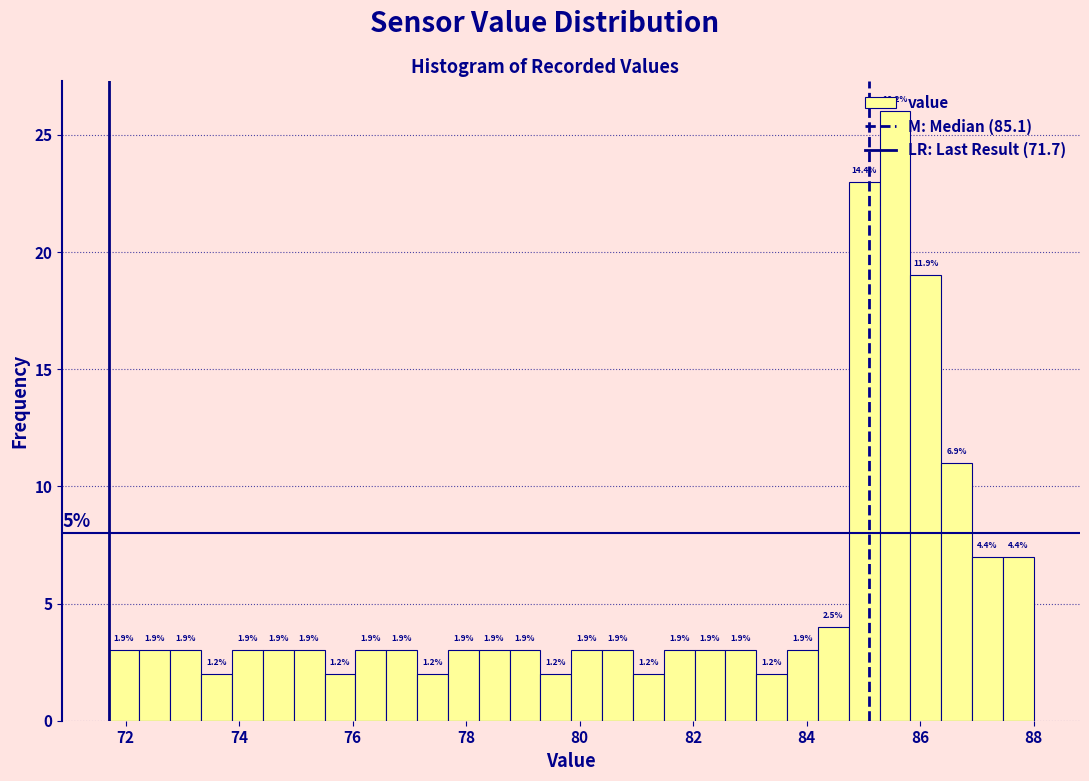

Read against the x-axis, roughly where is the centre of the tallest bar?

85.6